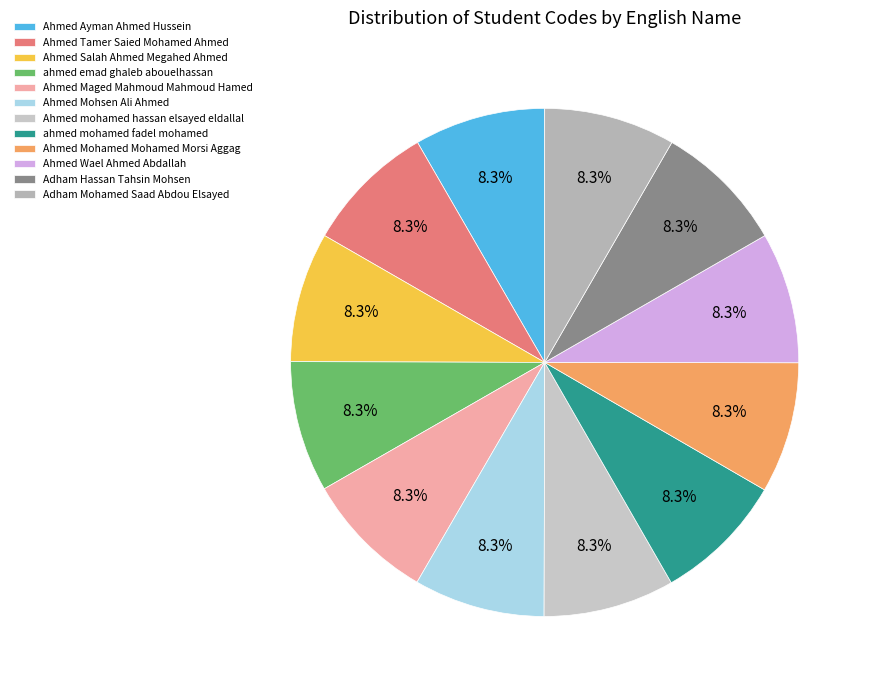

Is there a majority slice in this chart?

No